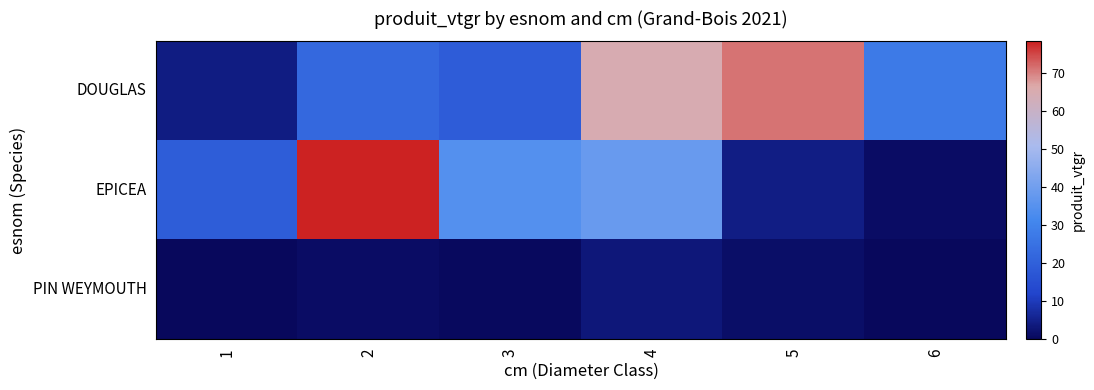

What is the total value across all series at 1?

26.4